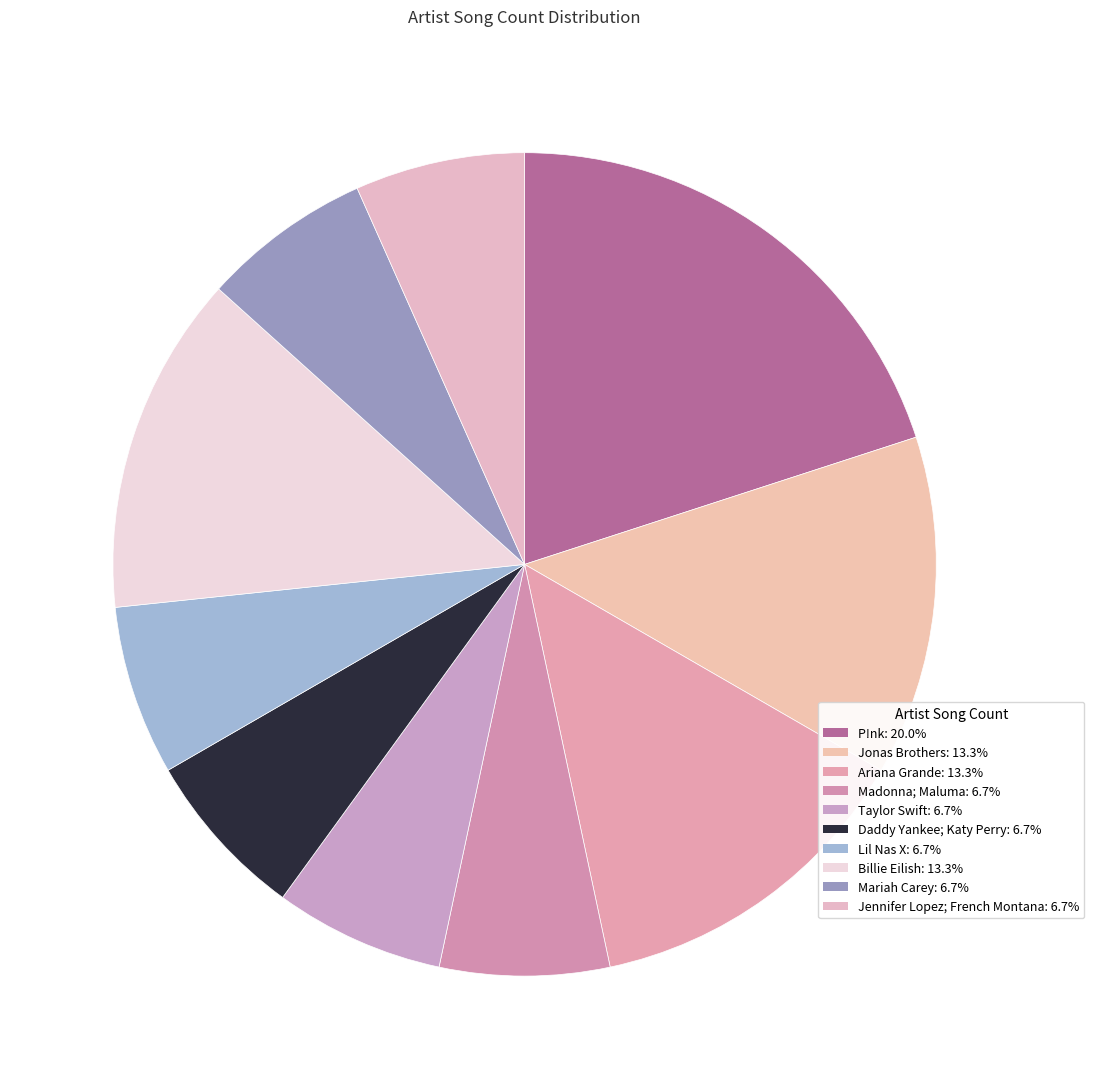

How many segments does this pie chart have?

10